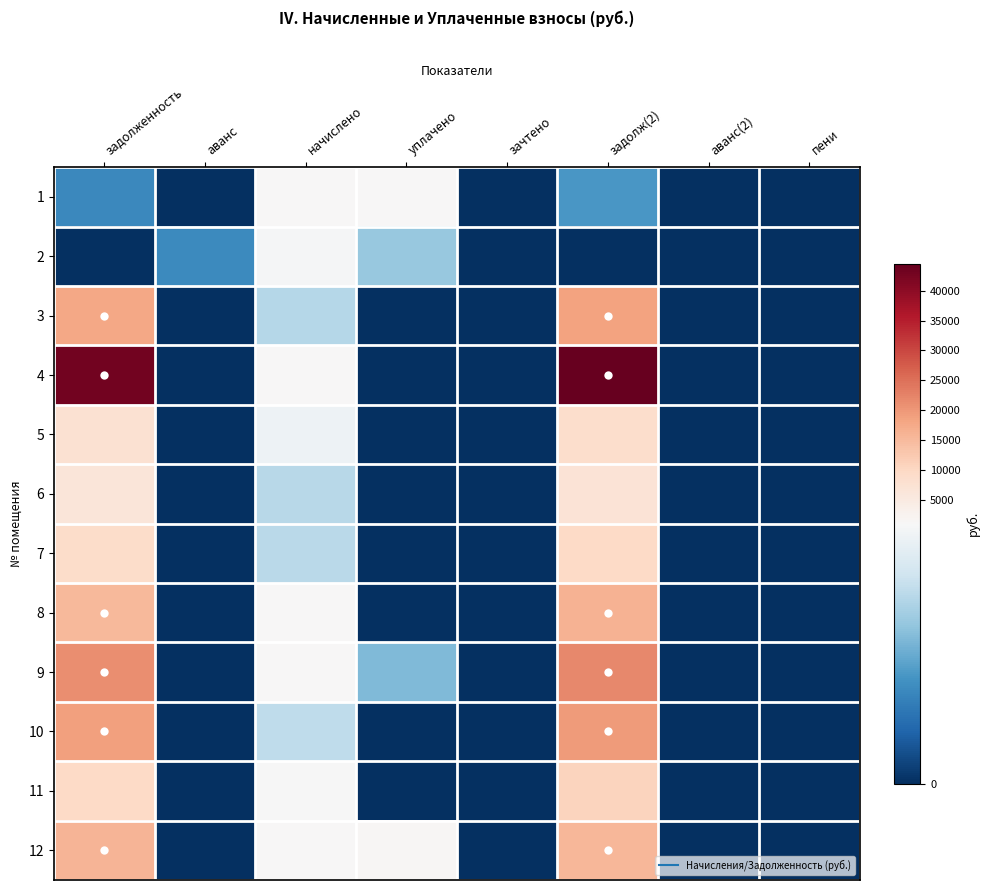

At which category is the sum across all series the highest?

задолж(2)